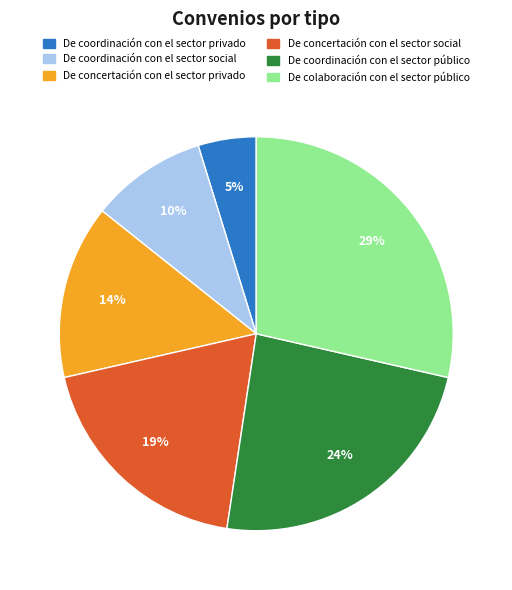

What percentage is the De concertación con el sector social slice, to the nearest percent?

19%